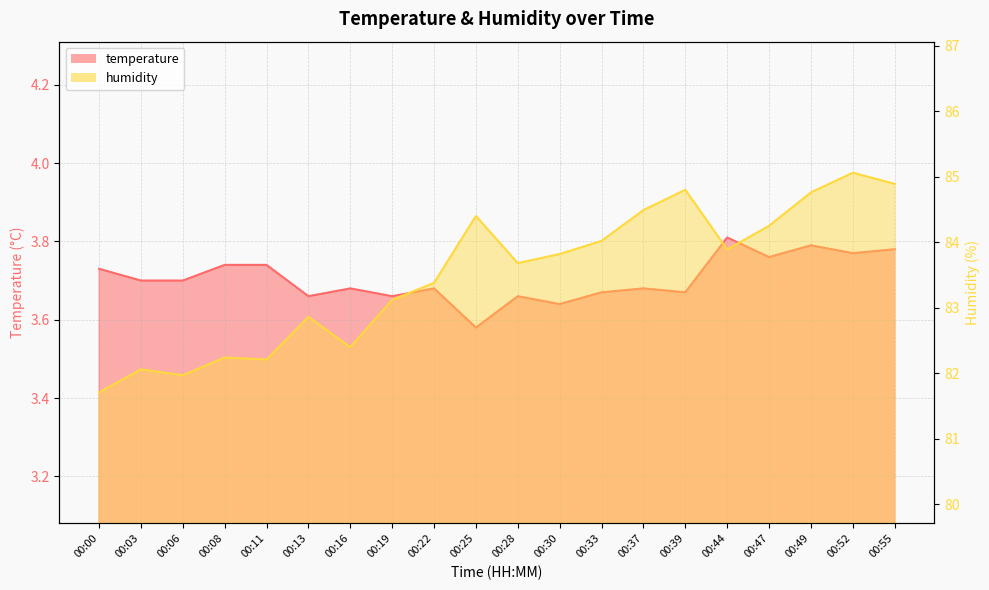

Does the chart have visible grid lines?

Yes